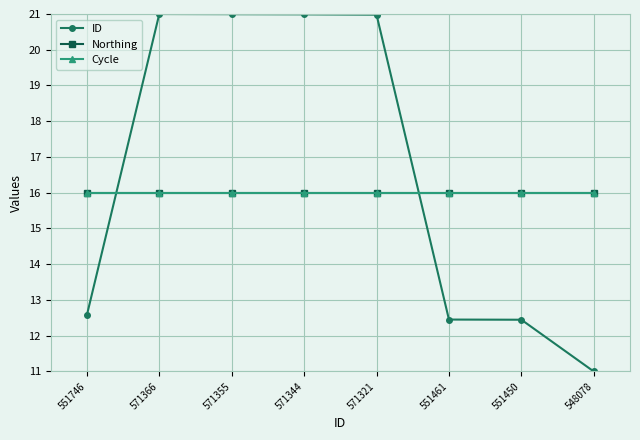

What is the average value of the Northing series?

16.0